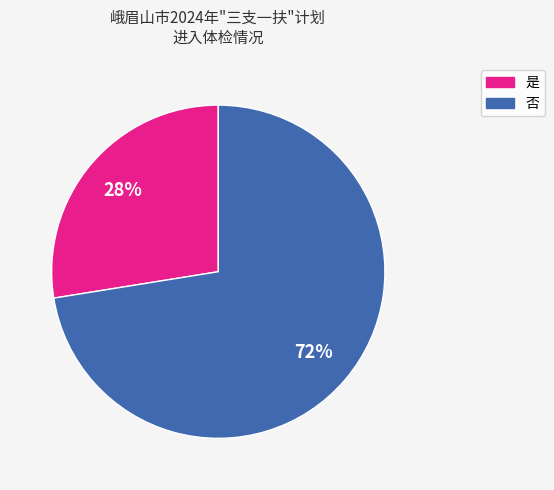

What percentage is the 是 slice, to the nearest percent?

28%